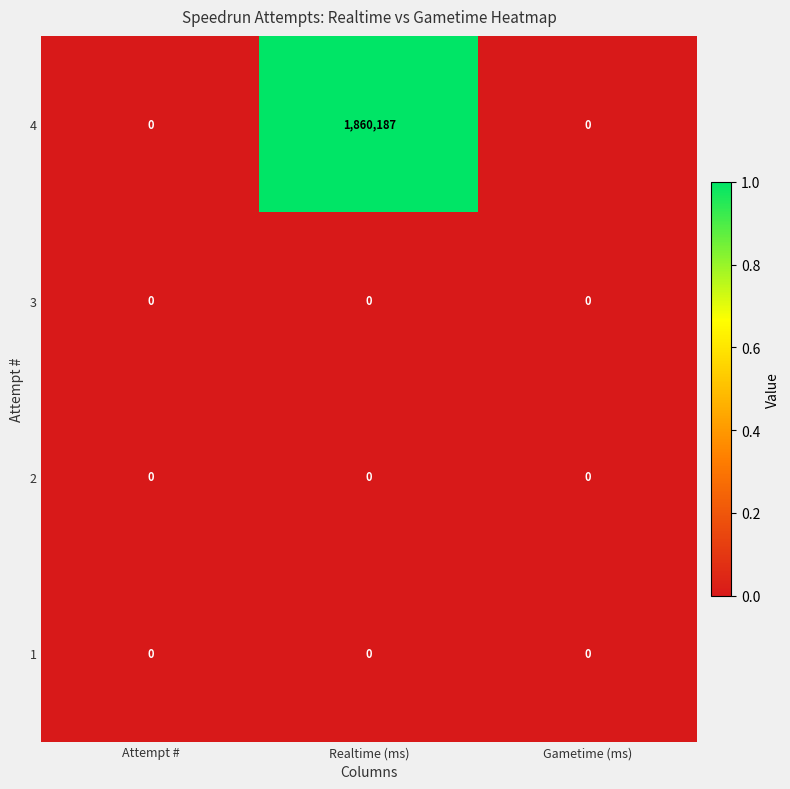

Reading right to left, extract all data points from this chart.

4: Gametime (ms)=0	Realtime (ms)=1860187	Attempt #=0
3: Gametime (ms)=0	Realtime (ms)=0	Attempt #=0
2: Gametime (ms)=0	Realtime (ms)=0	Attempt #=0
1: Gametime (ms)=0	Realtime (ms)=0	Attempt #=0